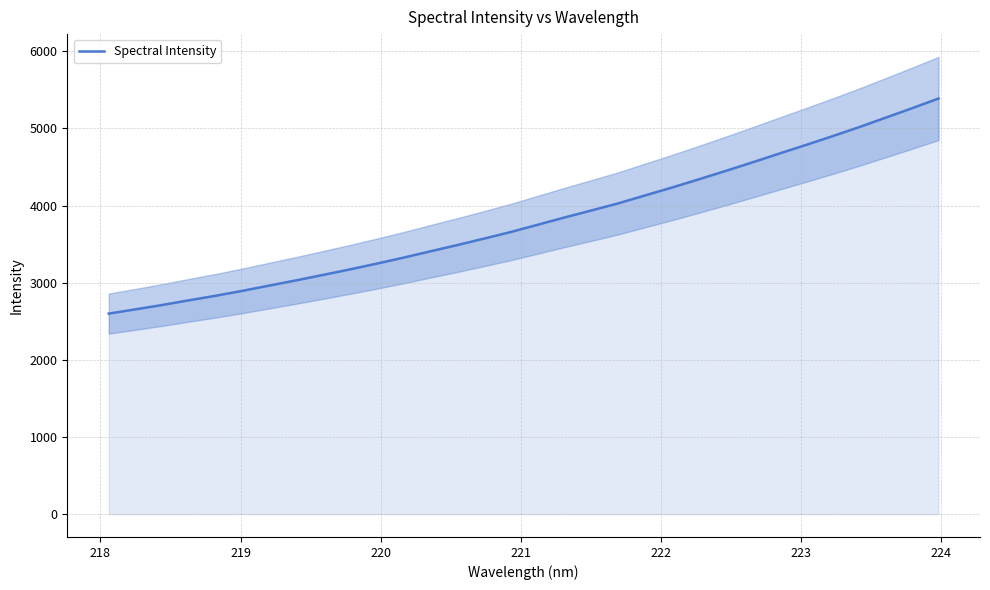

What is the minimum value for Spectral Intensity?

2599.8